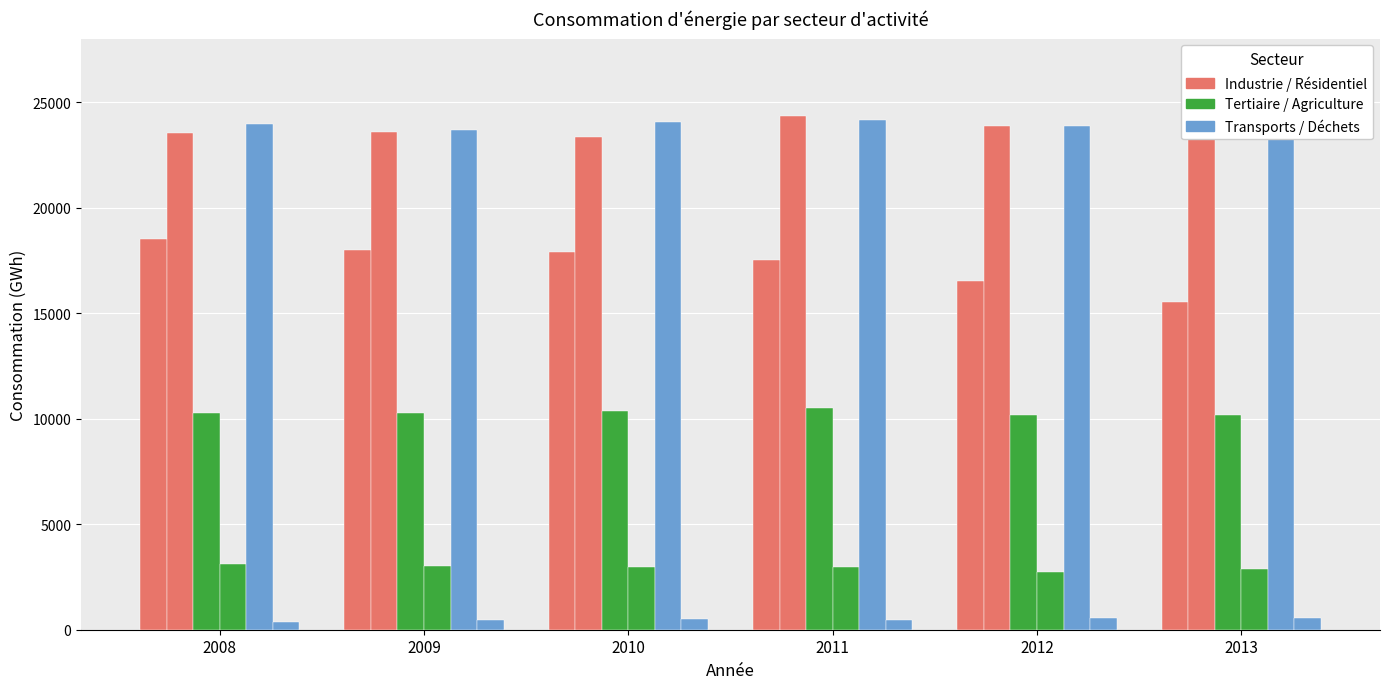

List the labels in order of Tertiaire value, largest first.

2011, 2010, 2008, 2009, 2012, 2013